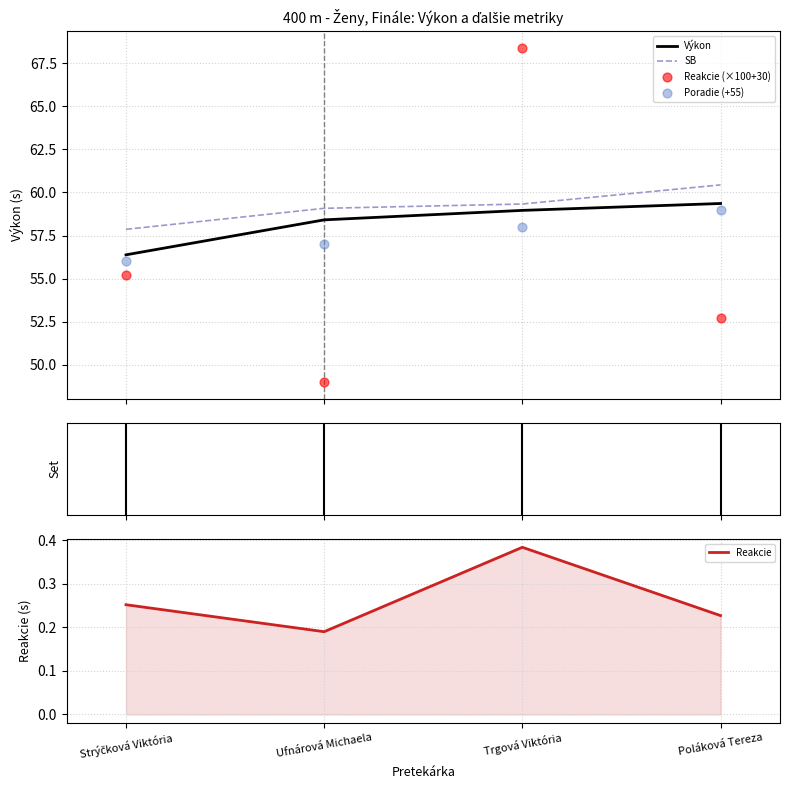

Which series contains the lowest Y value?

Reakcie